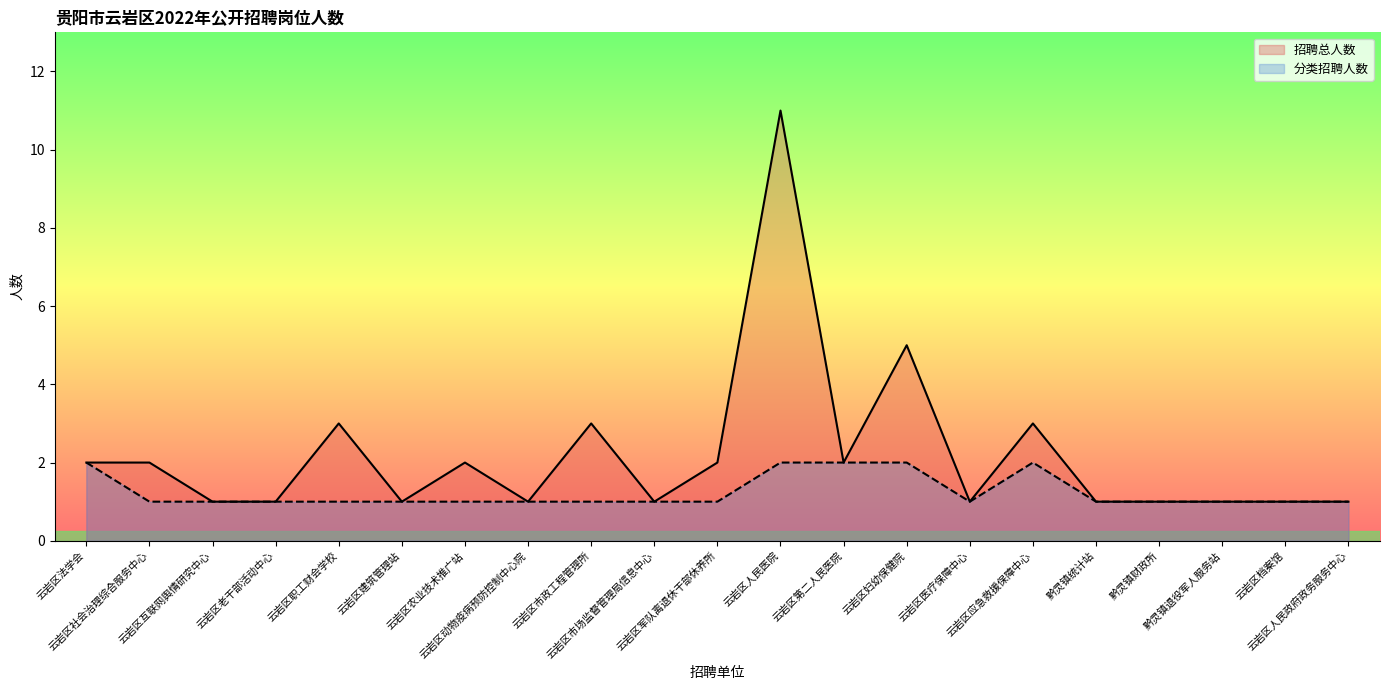

Count the number of data series in this chart.

2